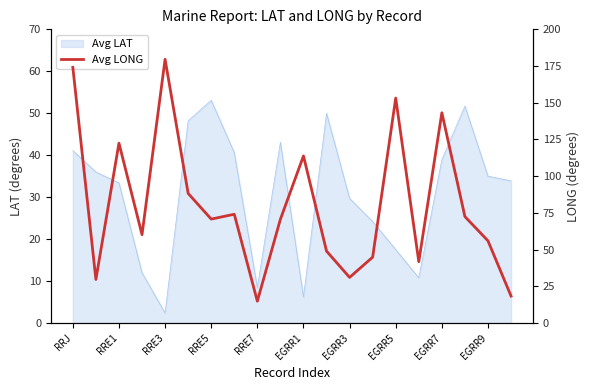

What is the label of the 14th point from the left?

13